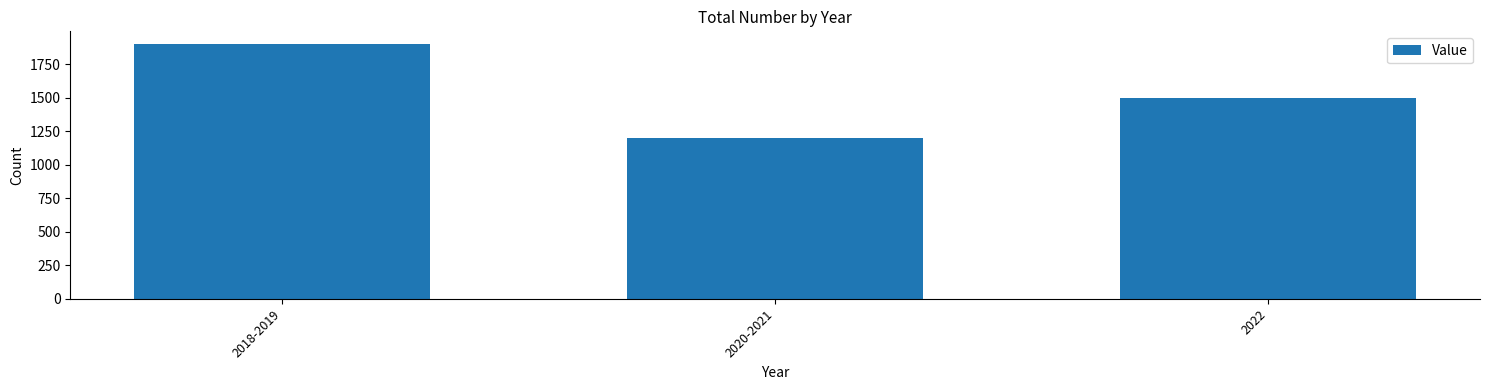

What is the ratio of the value at 2020-2021 to the value at 2022?

0.8